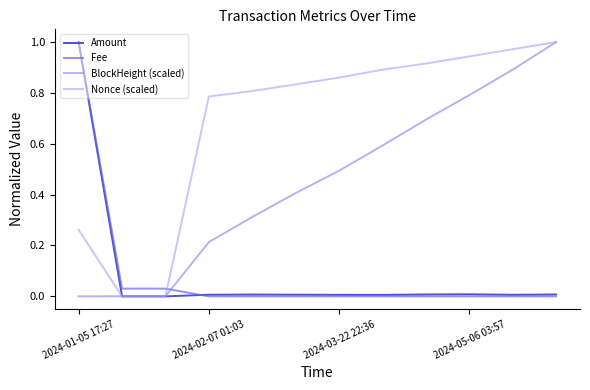

How many lines are shown in the chart?

4